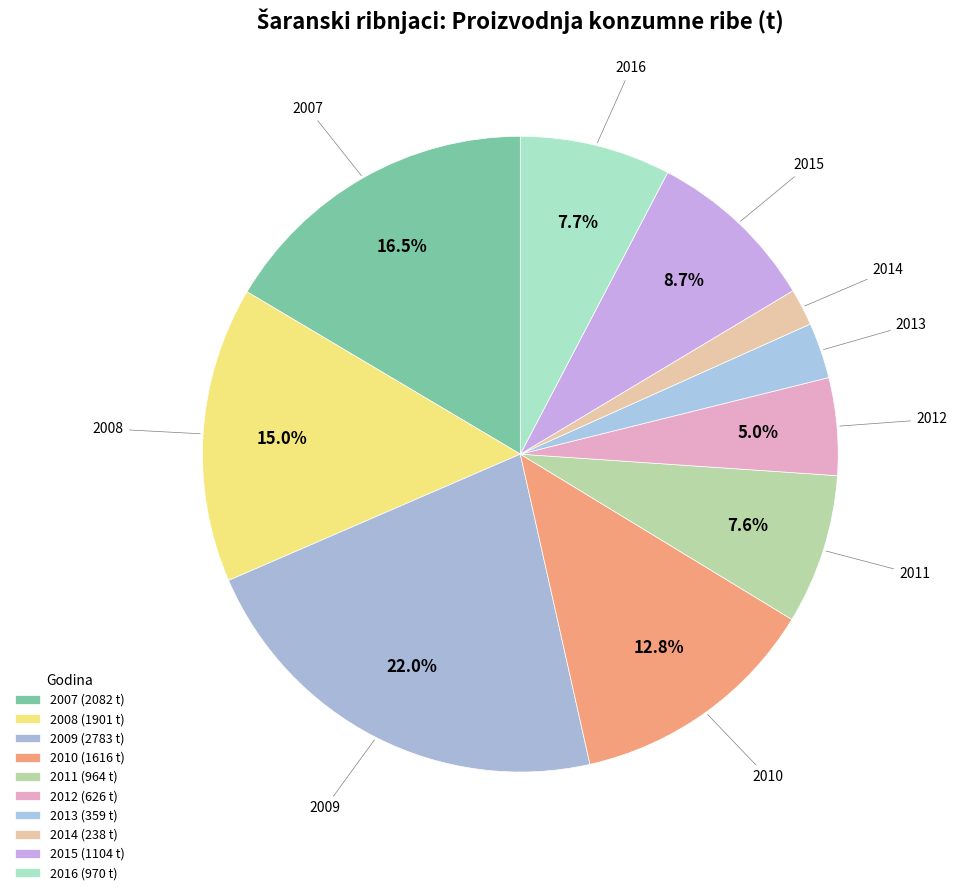

What is the smallest slice in the pie chart?

2014